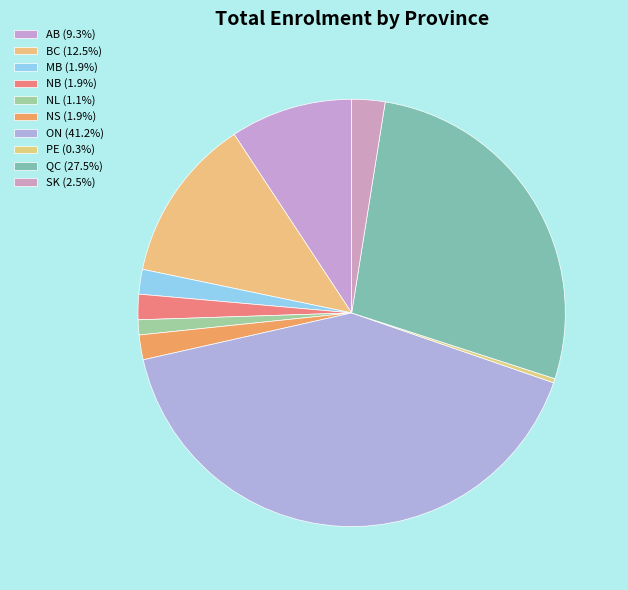

Which has a higher value, NB or ON?

ON